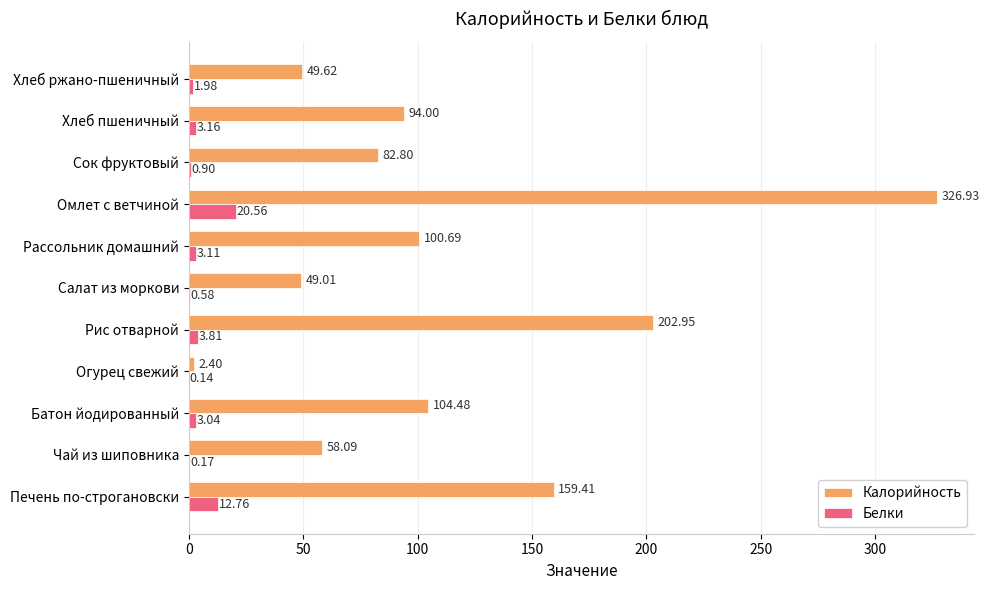

At which category is the sum across all series the highest?

Омлет с ветчиной